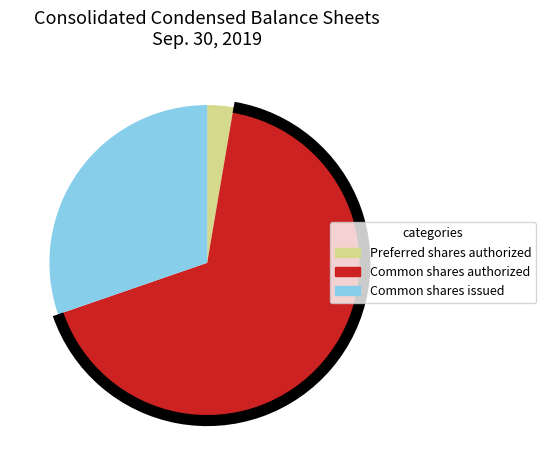

Is there a majority slice in this chart?

Yes